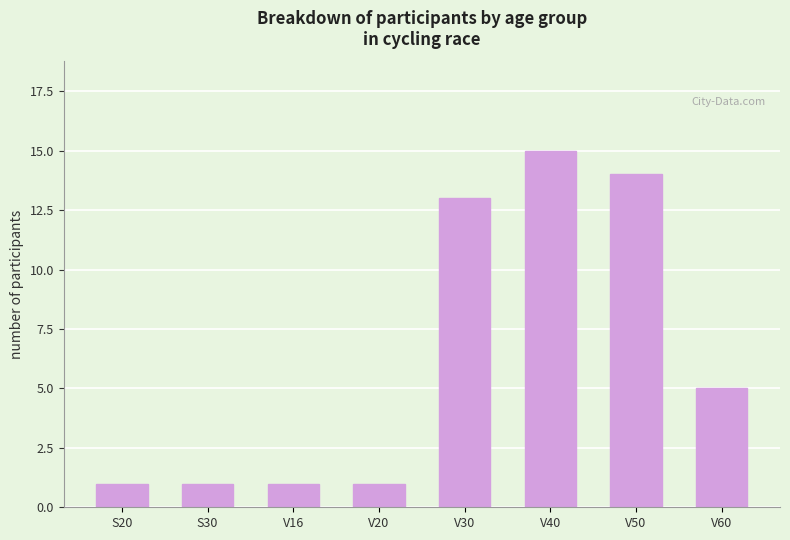

True or false: the data shows 1 at V20.

True